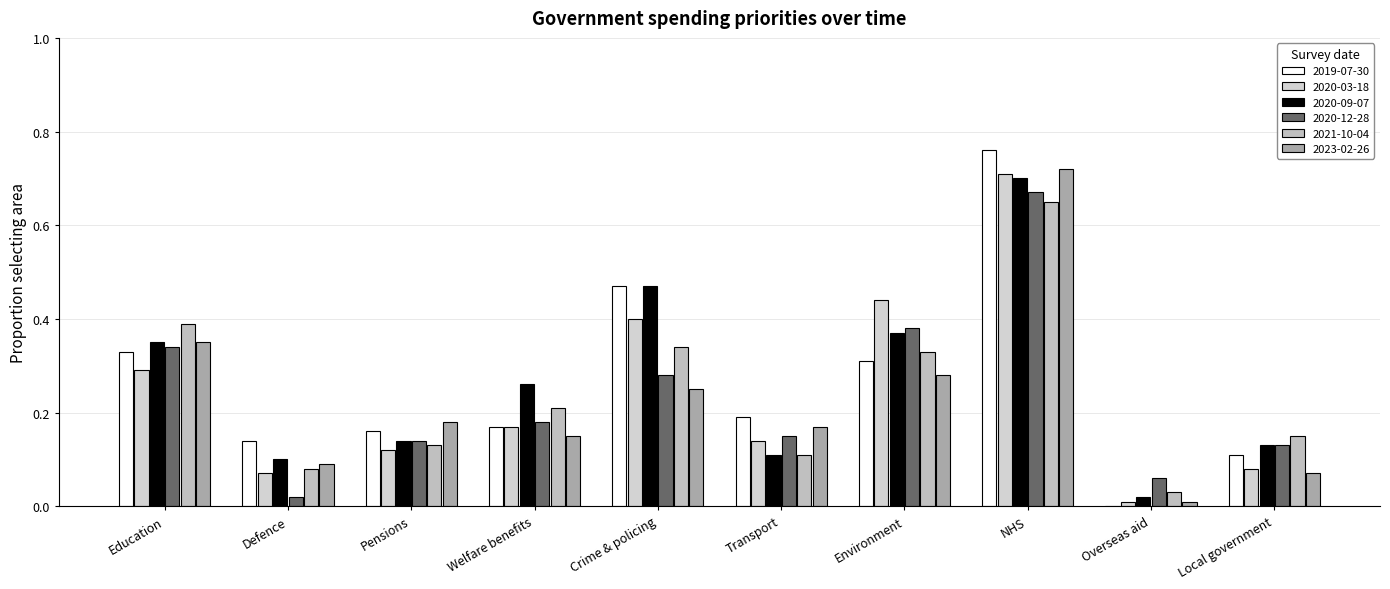

How many groups of bars are there?

10